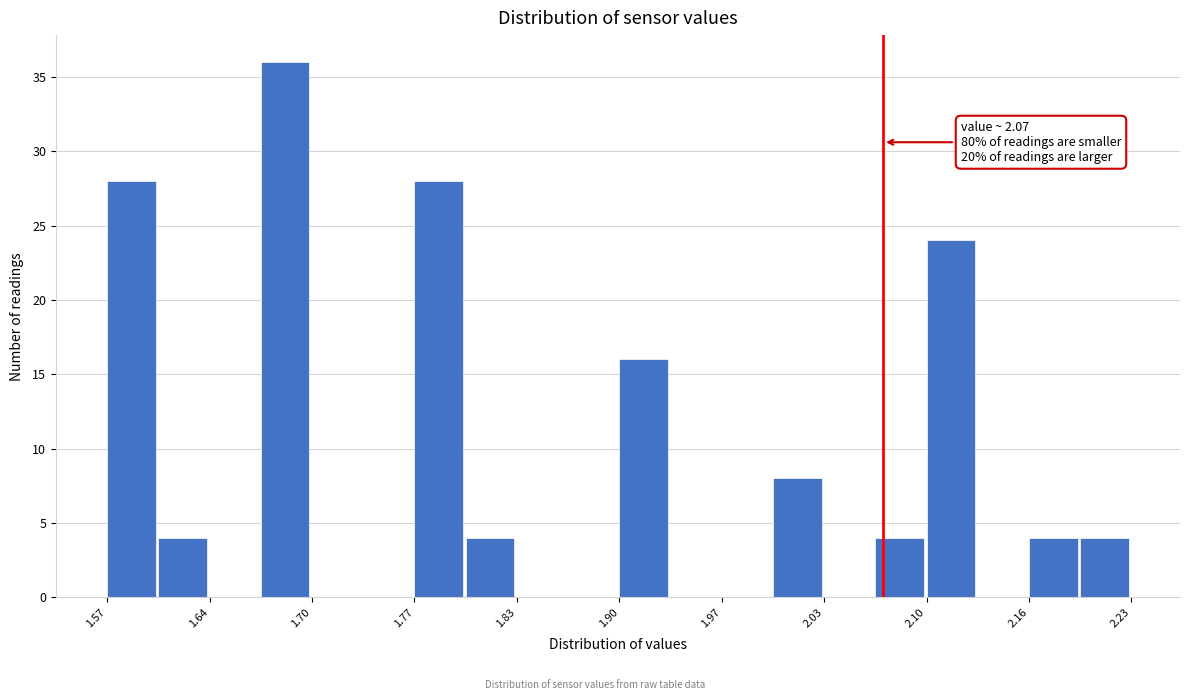

Read against the x-axis, roughly where is the centre of the tallest bar?

1.68